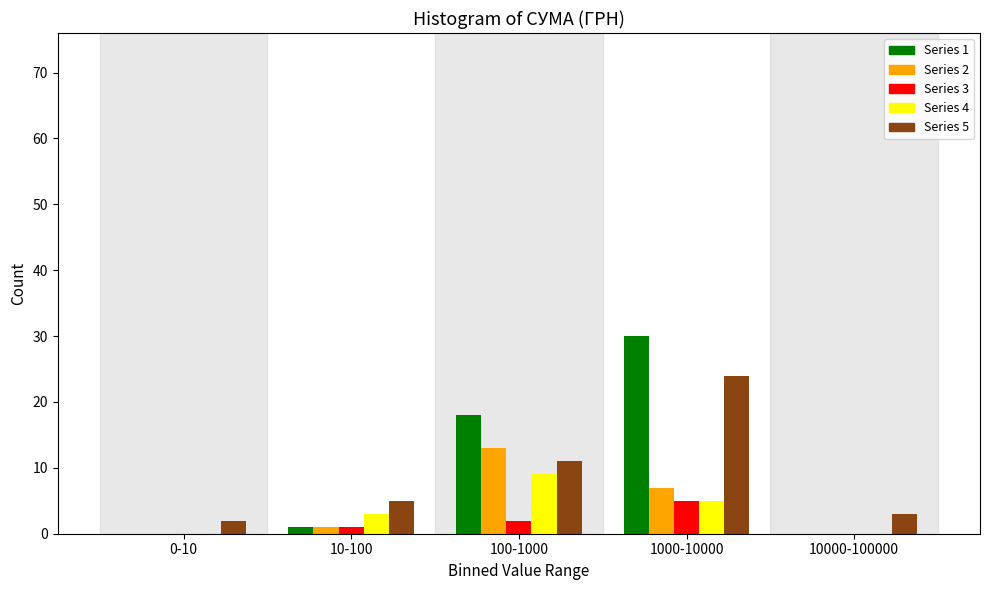

Reading left to right, list all the values displayed in this chart.

Series 1: 0-10=0	10-100=1	100-1000=18	1000-10000=30	10000-100000=0
Series 2: 0-10=0	10-100=1	100-1000=13	1000-10000=7	10000-100000=0
Series 3: 0-10=0	10-100=1	100-1000=2	1000-10000=5	10000-100000=0
Series 4: 0-10=0	10-100=3	100-1000=9	1000-10000=5	10000-100000=0
Series 5: 0-10=2	10-100=5	100-1000=11	1000-10000=24	10000-100000=3